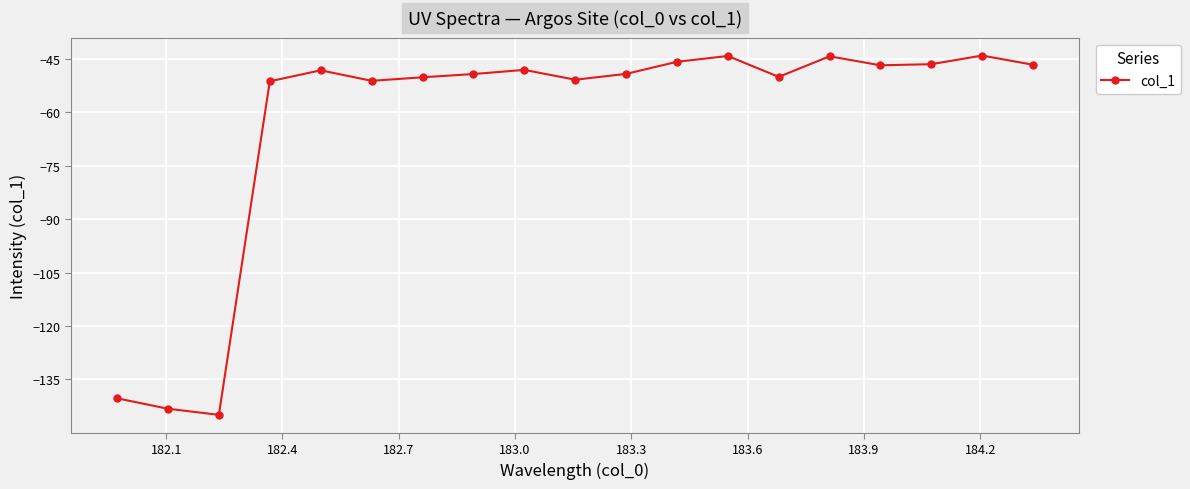

True or false: there are more than 1 points higher than both neighbors.

True